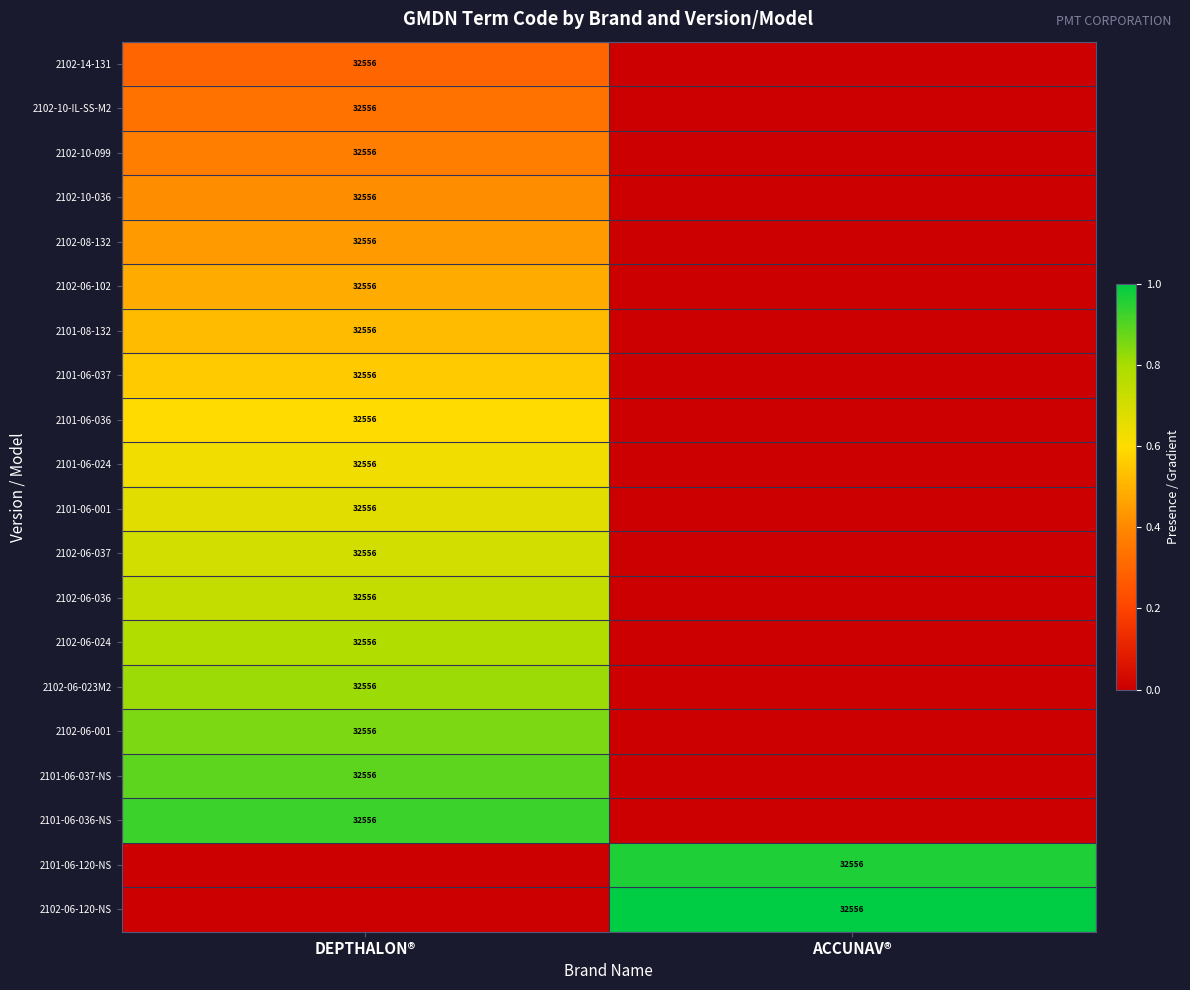

True or false: 2102-08-132 has a value of 32556 at DEPTHALON®.

True